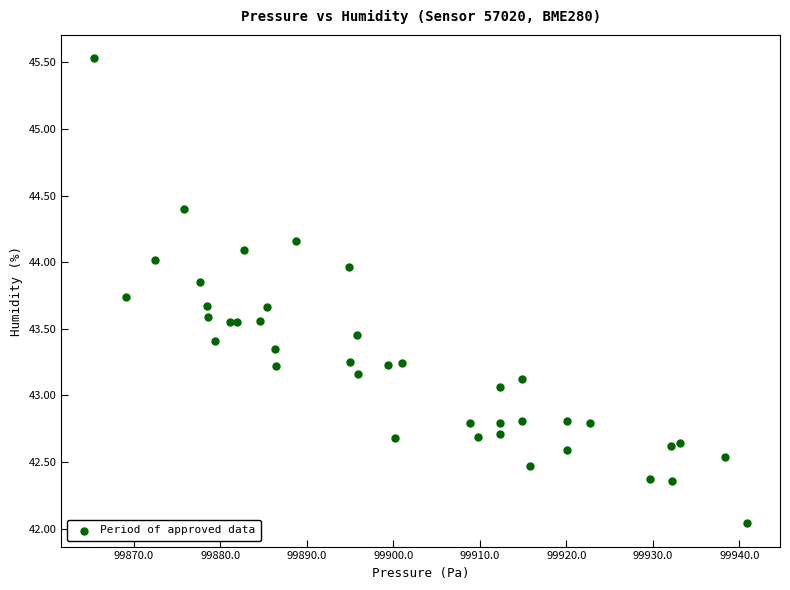

What is the range of X values (max minus min)?

75.5